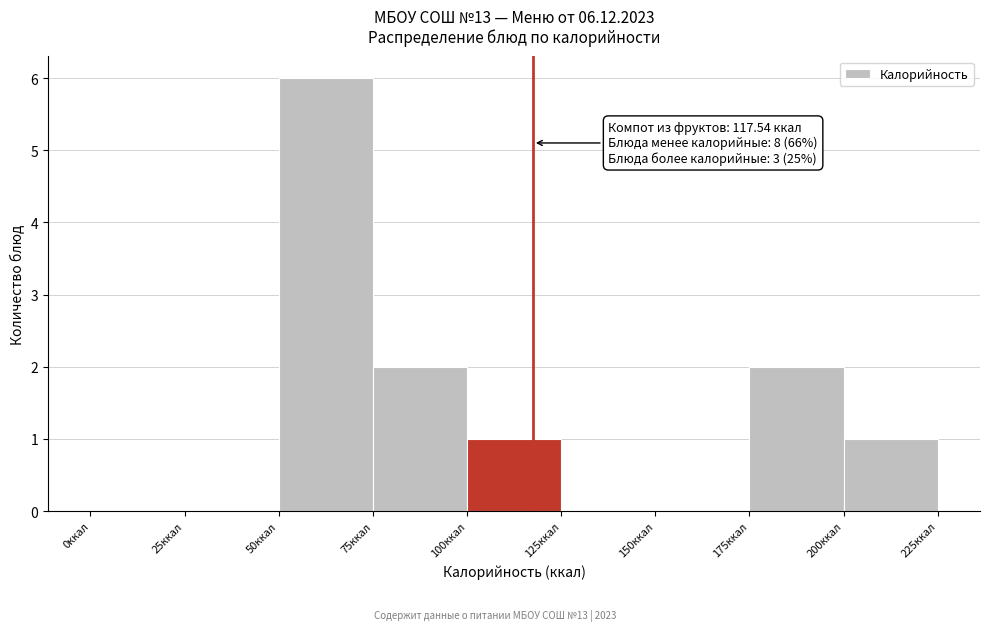

Over which range of the x-axis is the bar tallest?

50 to 75